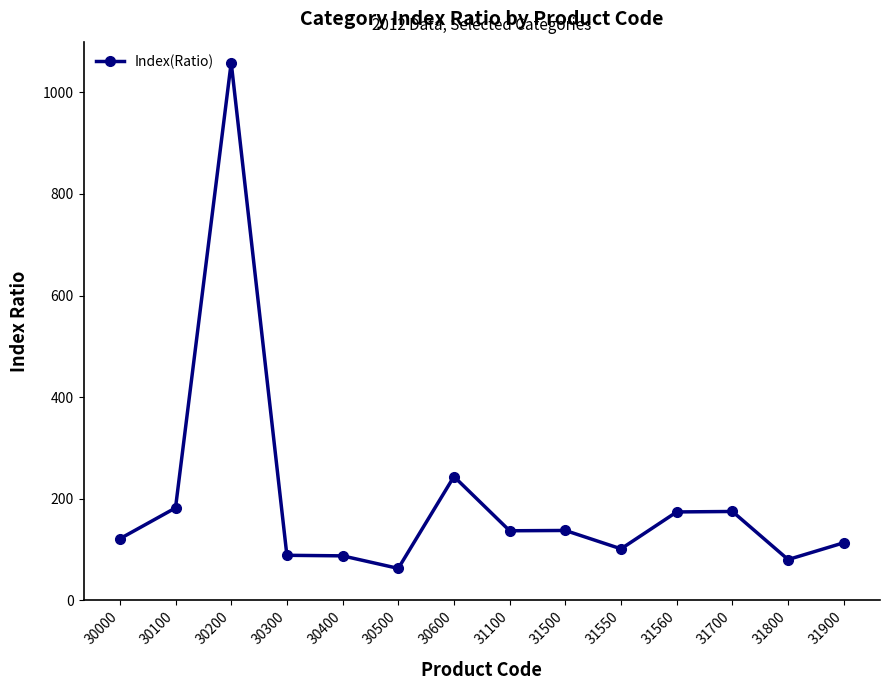

Which category has the highest value across all series?

30200